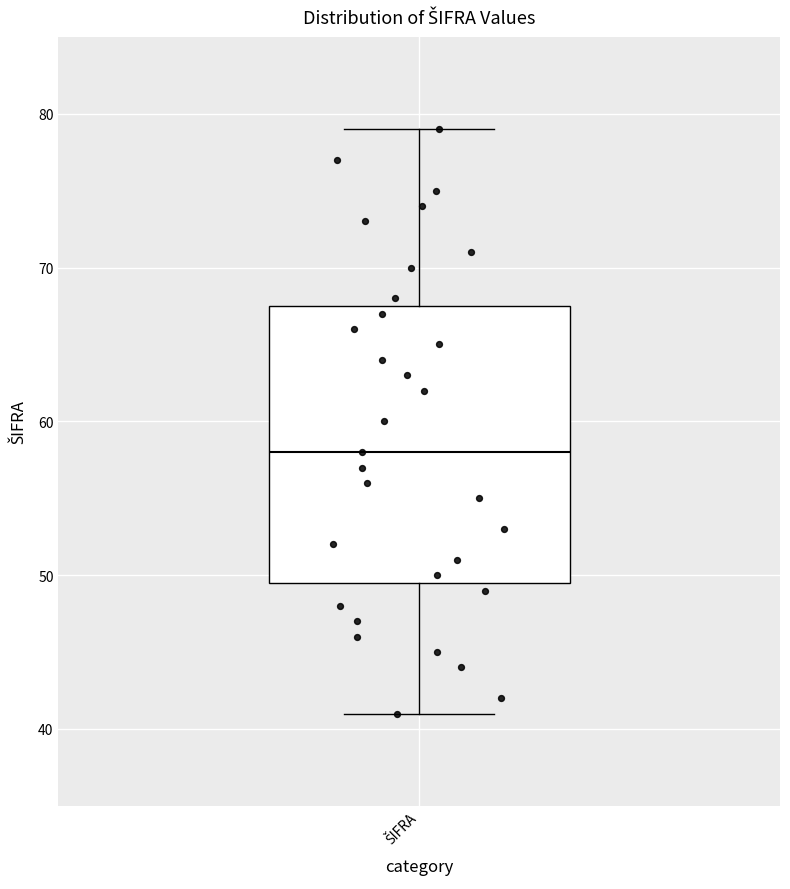

Transcribe this box plot: give where the median line is, the range the box spans, and where the two whiskers end, as read against the y-axis. The values are not printed on the chart, so give them approximately, as read against the axis.

median 58, box 50 to 68, whiskers 41 to 79